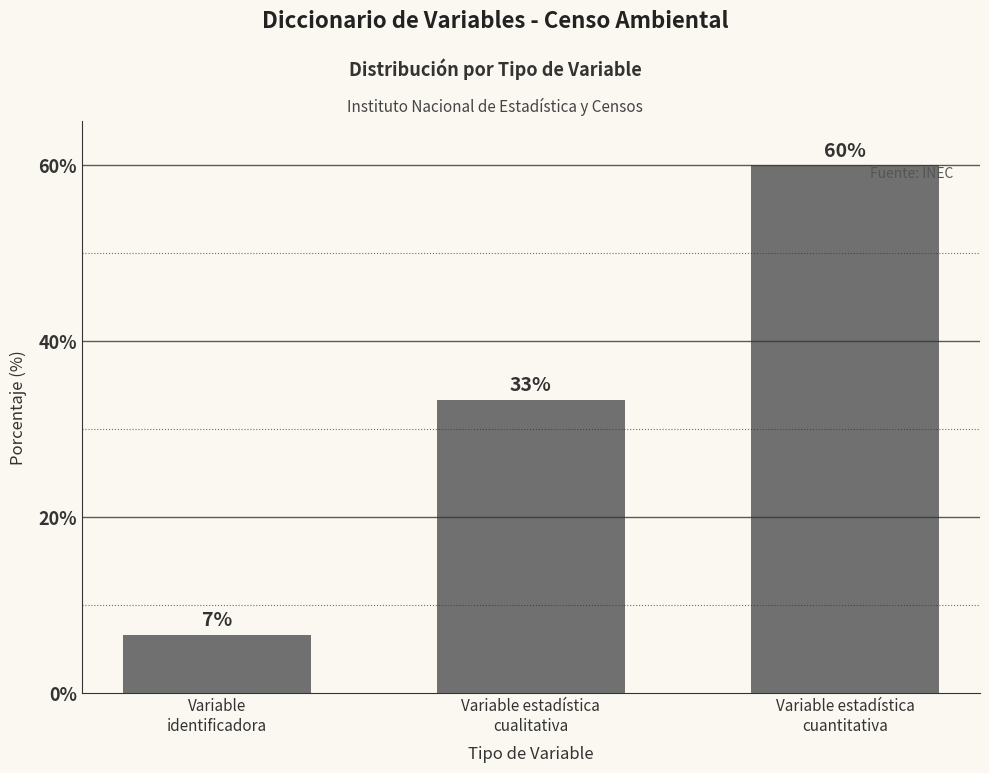

Is it true that the value at Variable
identificadora is 6.7?

True